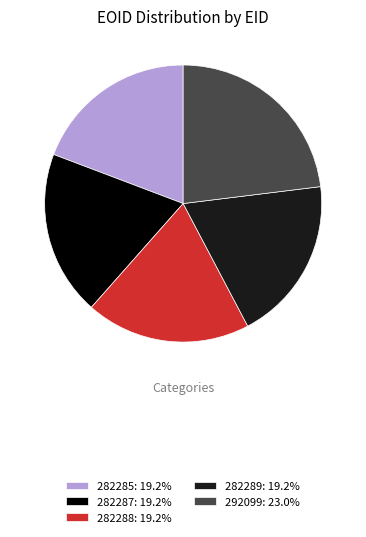

How many segments does this pie chart have?

5